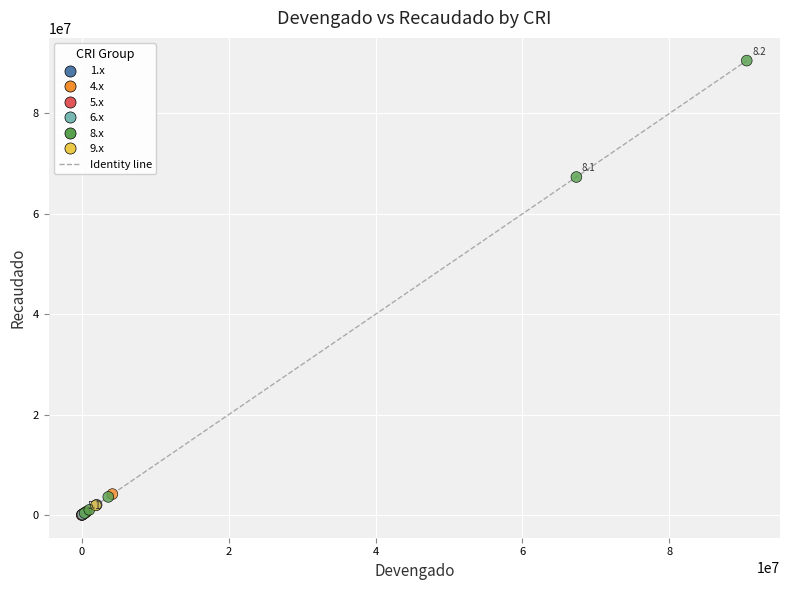

What Y value in the scatter plot is closest to 45265304?

67337370.0